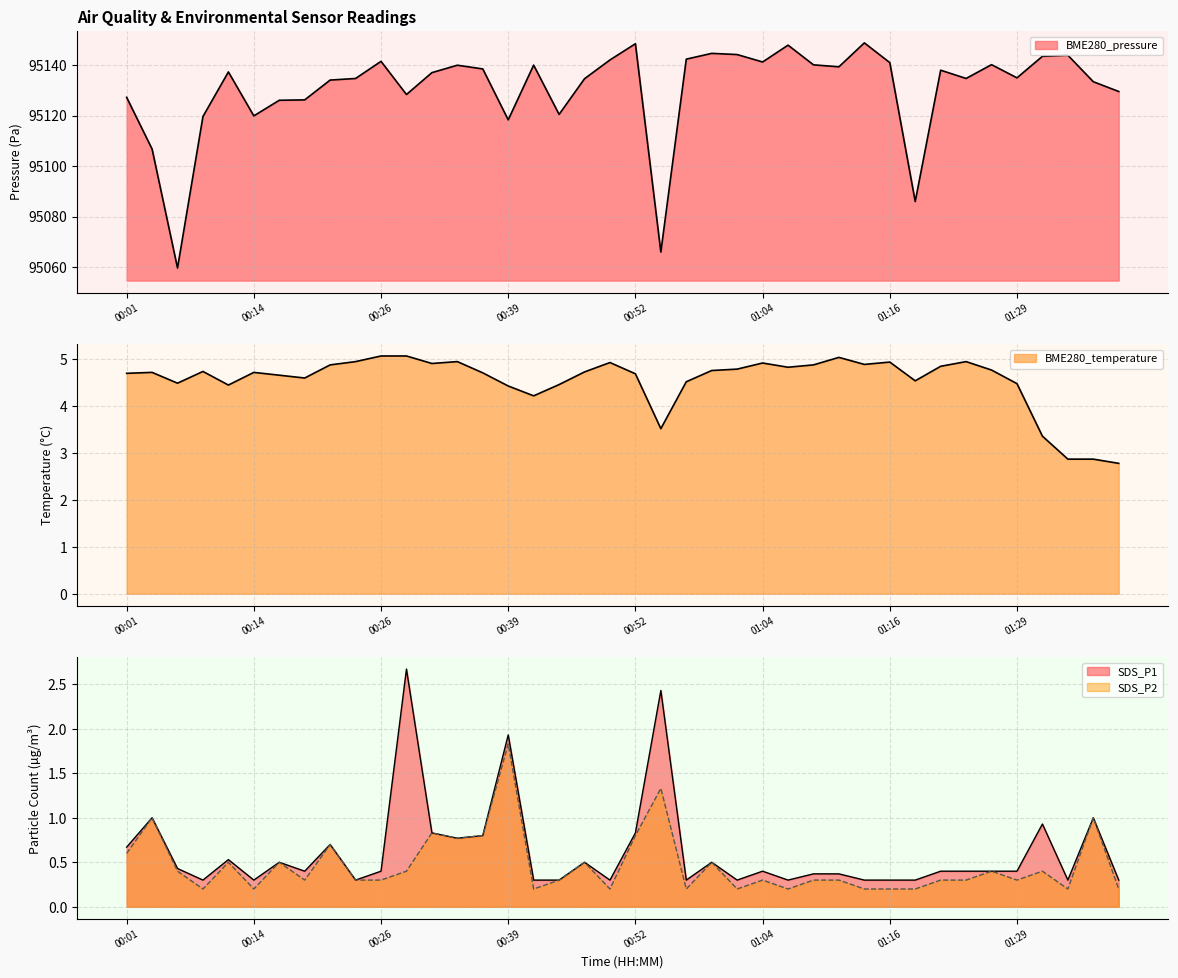

True or false: SDS_P1 and BME280_temperature intersect in this chart.

False